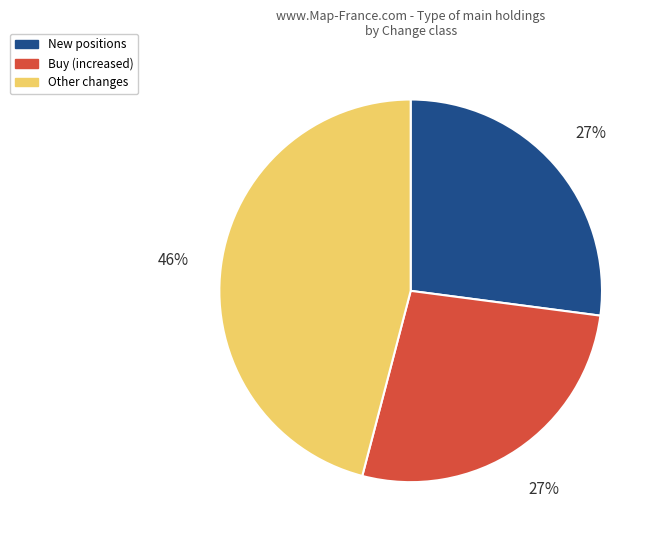

Is there a majority slice in this chart?

No